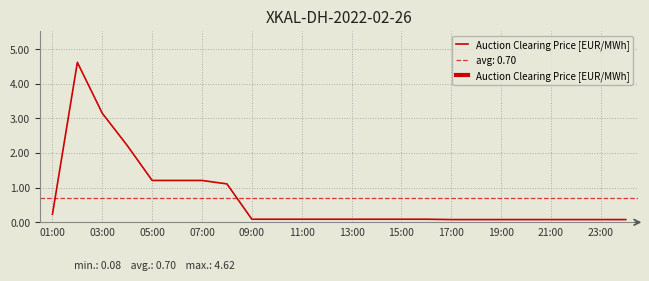

True or false: the data shows 0.1 at 23.

False